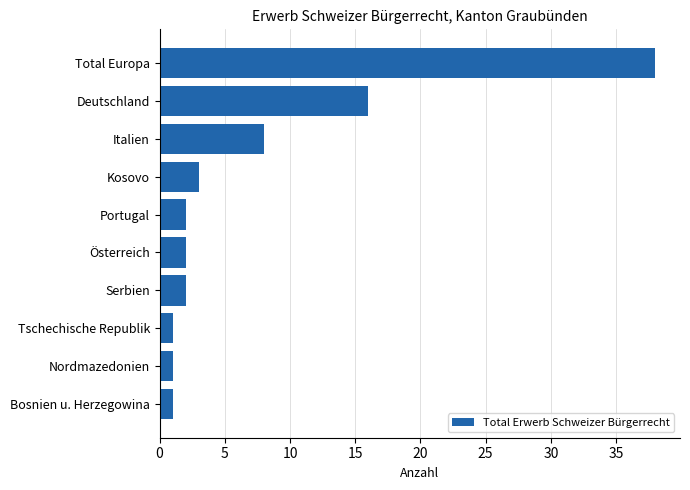

What is the average value?

7